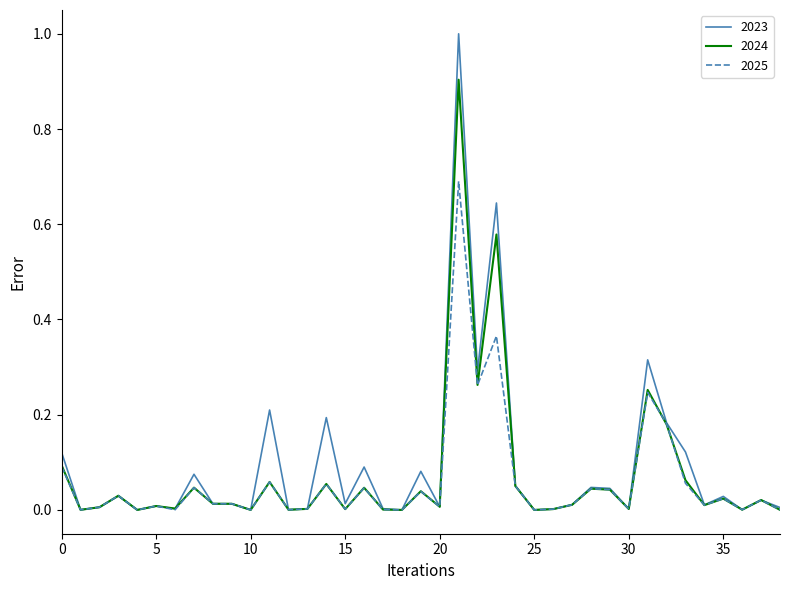

Which series has the largest range (max minus min)?

2023